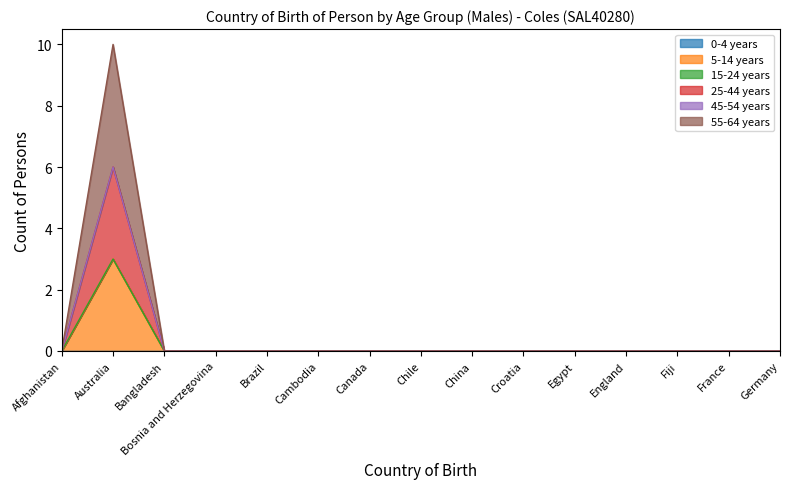

Which has a higher value, Bosnia and Herzegovina or Bangladesh?

Bosnia and Herzegovina